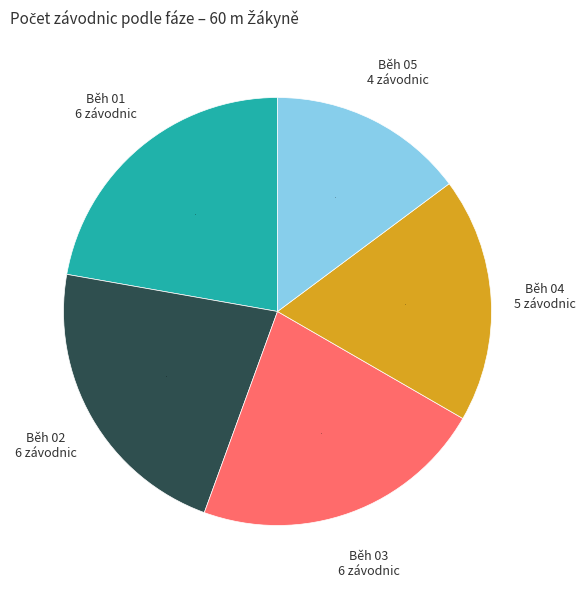

The Běh 01 slice represents 8% of the pie. True or false?

False